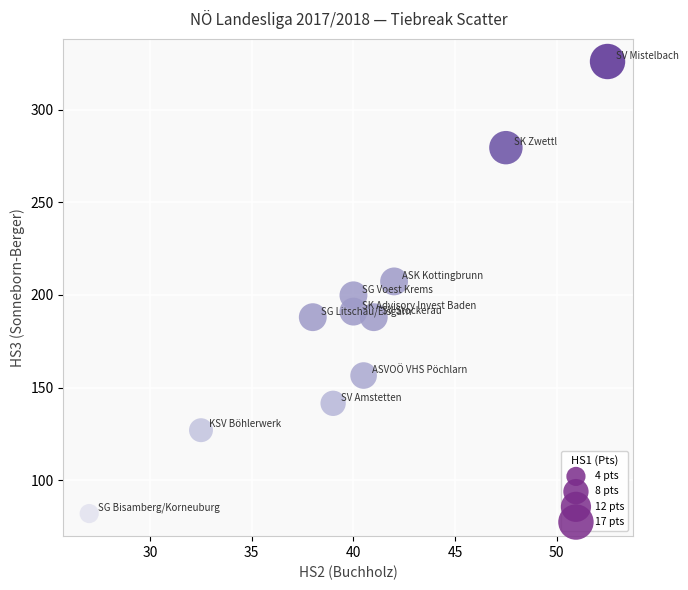

What is the average X value?

40.0